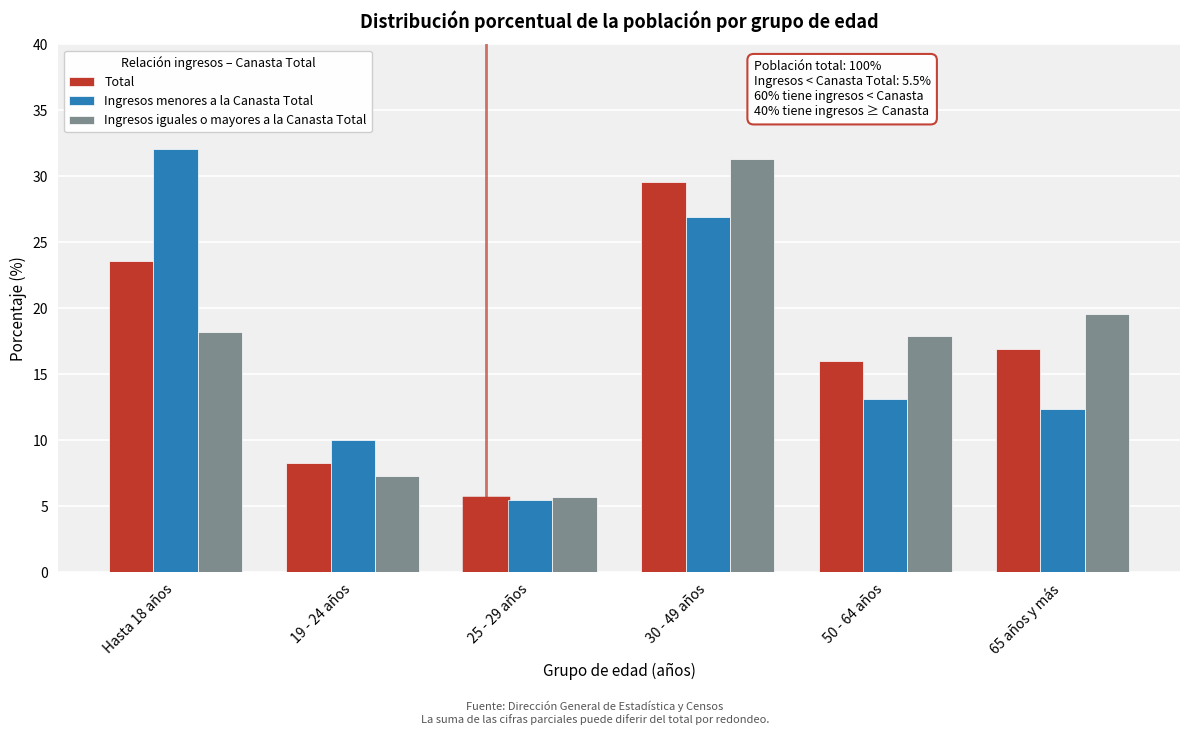

Reading left to right, what are all the values shown in this chart?

Total: Hasta 18 años=23.6	19 - 24 años=8.3	25 - 29 años=5.6	30 - 49 años=29.6	50 - 64 años=16.0	65 años y más=16.9
Ingresos menores a la Canasta Total: Hasta 18 años=32.1	19 - 24 años=10.0	25 - 29 años=5.5	30 - 49 años=26.9	50 - 64 años=13.1	65 años y más=12.4
Ingresos iguales o mayores a la Canasta Total: Hasta 18 años=18.2	19 - 24 años=7.3	25 - 29 años=5.7	30 - 49 años=31.3	50 - 64 años=17.9	65 años y más=19.6